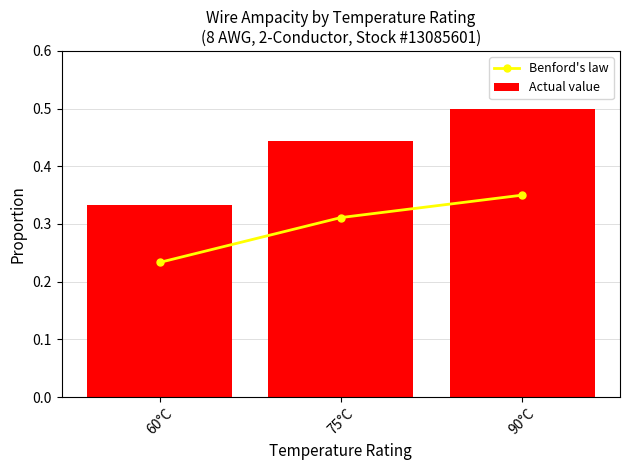

At which label does Benford's law reach its peak?

90°C